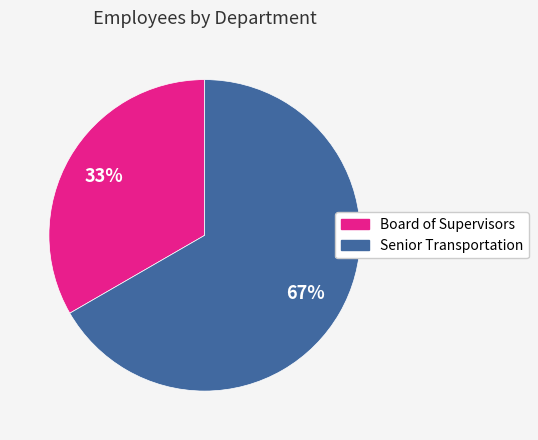

Which category has the biggest portion of the pie?

Senior Transportation